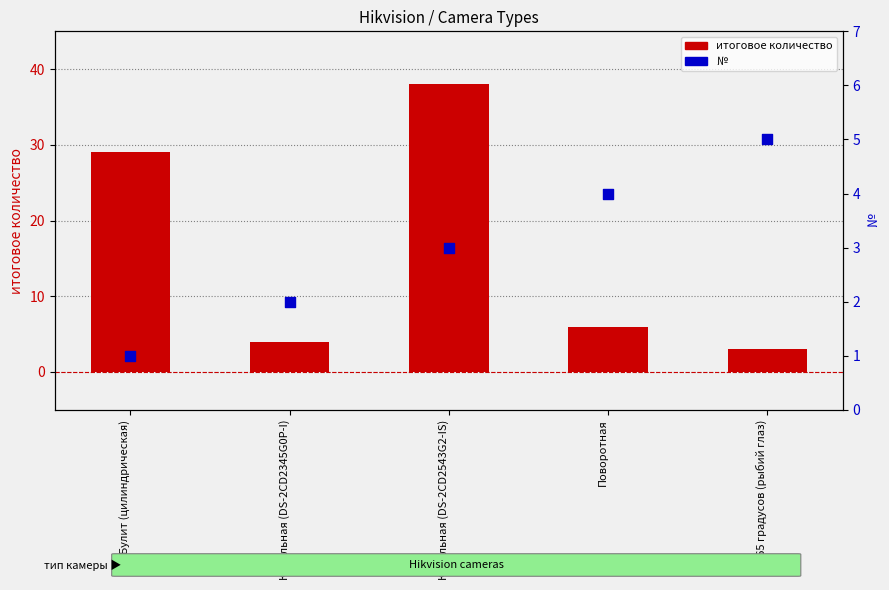

At which category is the sum across all series the highest?

Купольная (DS-2CD2543G2-IS)